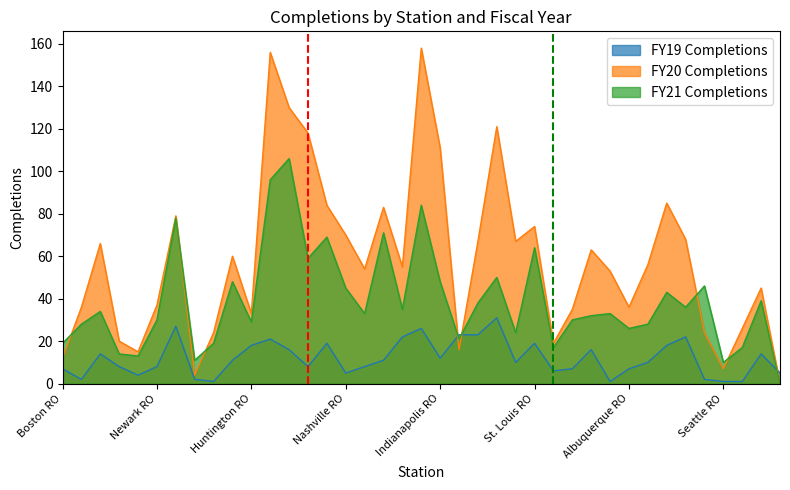

At which label is FY19 Completions closest to 16?

St. Petersburg RO